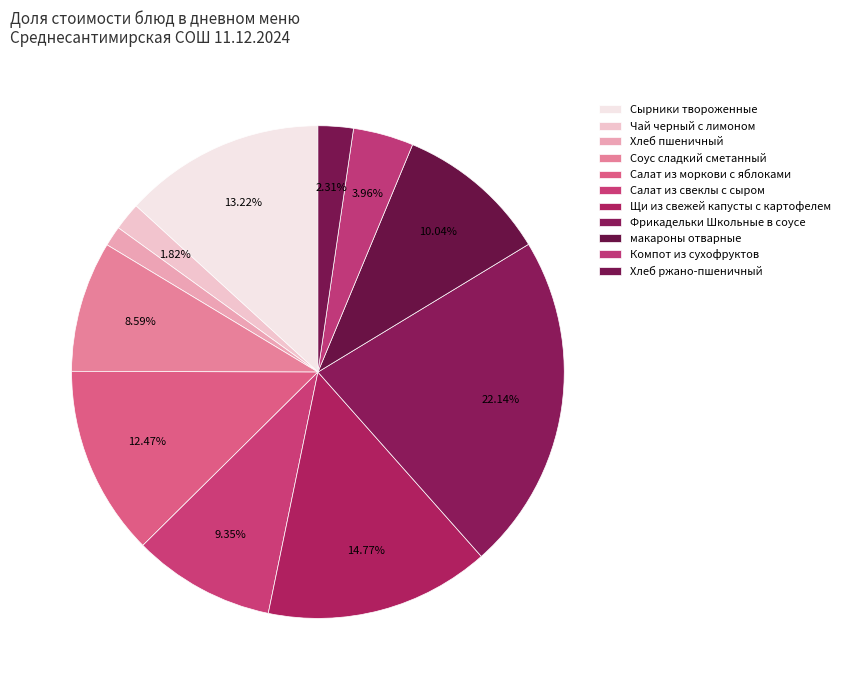

Does Салат из моркови с яблоками account for over 50% of the chart?

No